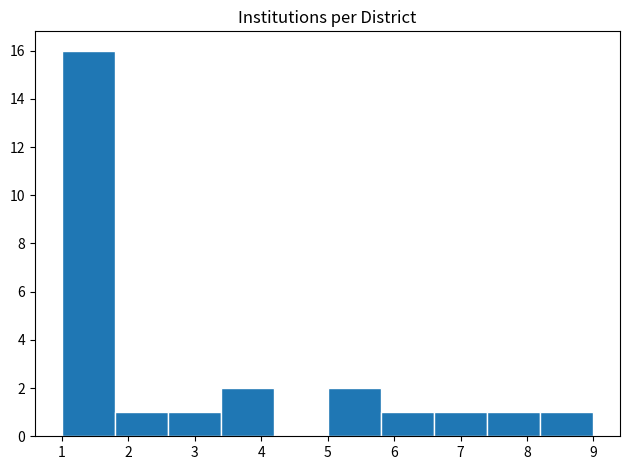

Reading left to right, list every bar in this chart as the range it spans on the x-axis followed by its height. The values are not printed on the chart, so give them approximately, as read against the axis.

1.0 to 1.8: 16
1.8 to 2.6: 1
2.6 to 3.4: 1
3.4 to 4.2: 2
4.2 to 5.0: 0
5.0 to 5.8: 2
5.8 to 6.6: 1
6.6 to 7.4: 1
7.4 to 8.2: 1
8.2 to 9.0: 1